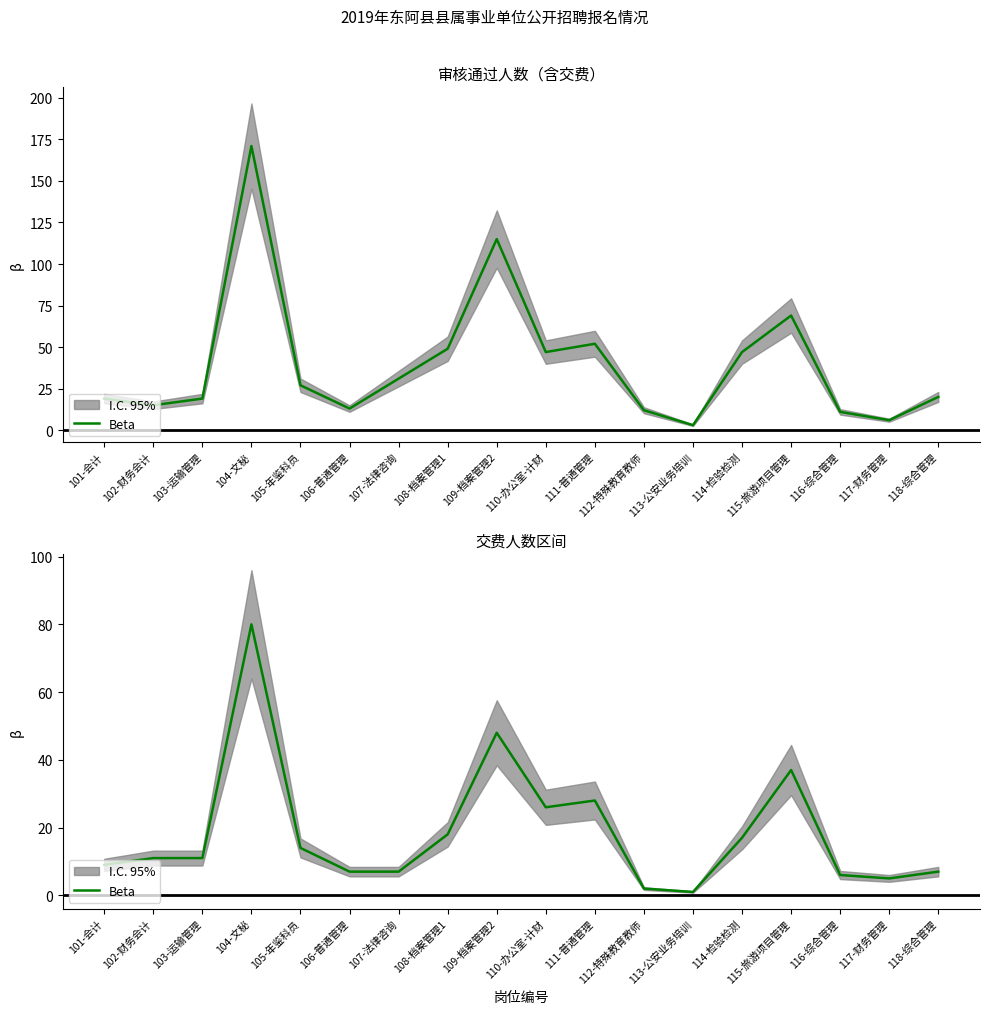

Rank the categories by value from highest to lowest.

104-文秘, 109-档案管理2, 115-旅游项目管理, 111-普通管理, 110-办公室-计财, 108-档案管理1, 114-检验检测, 105-年鉴科员, 102-财务会计, 103-运输管理, 101-会计, 106-普通管理, 107-法律咨询, 118-综合管理, 116-综合管理, 117-财务管理, 112-特殊教育教师, 113-公安业务培训